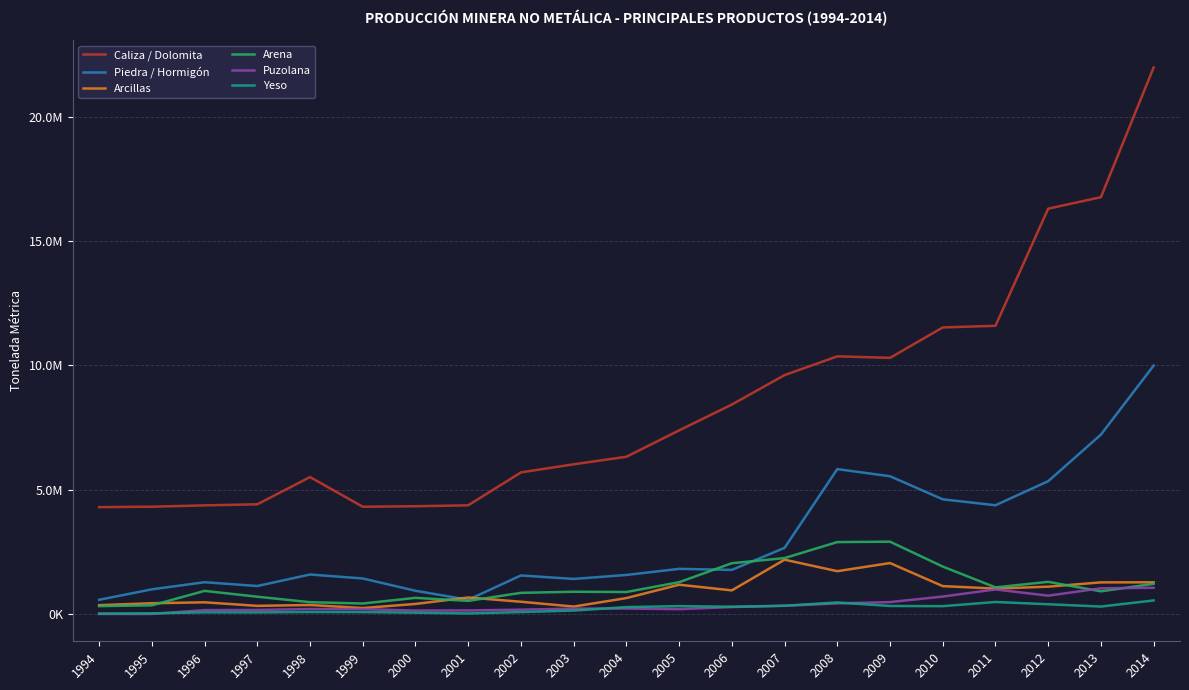

The Arcillas series shows 1176370.2 at 2005. True or false?

True